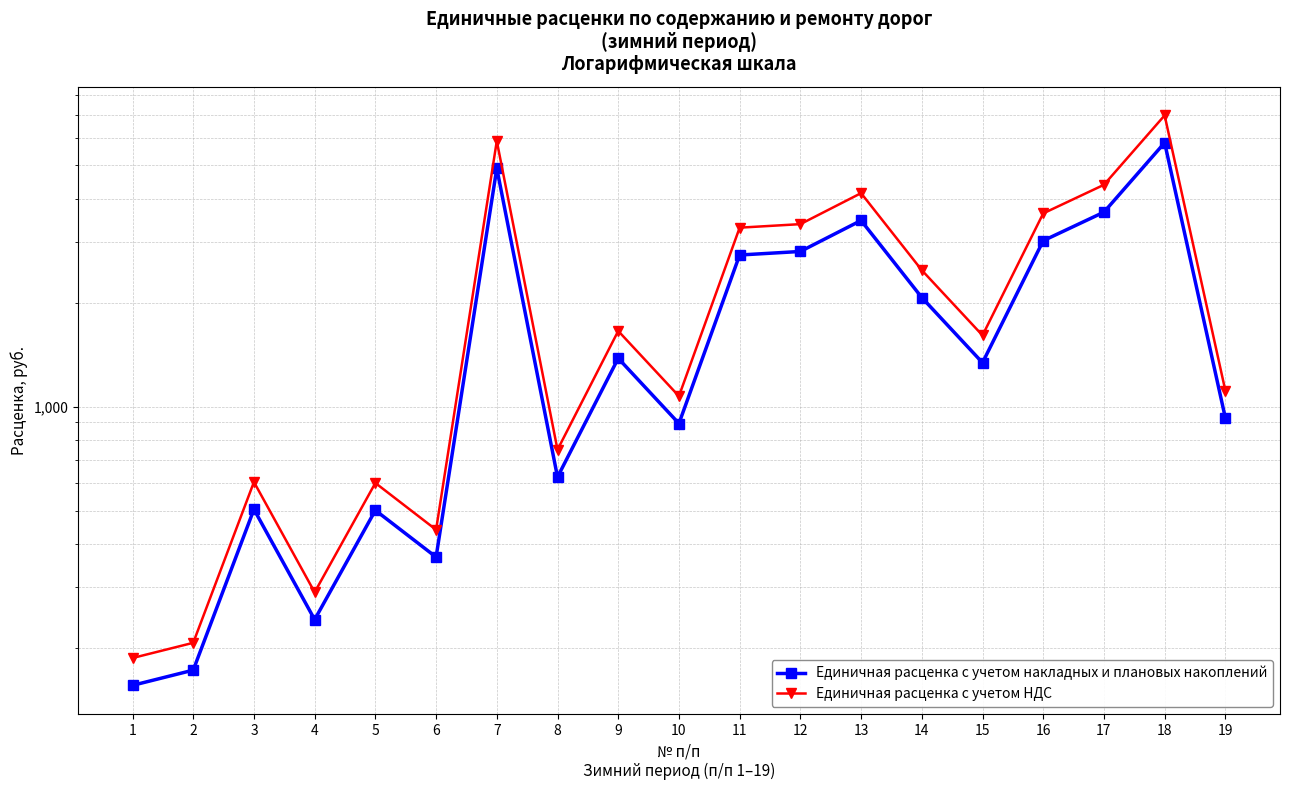

Where is the first local minimum for Единичная расценка с учетом НДС?

4